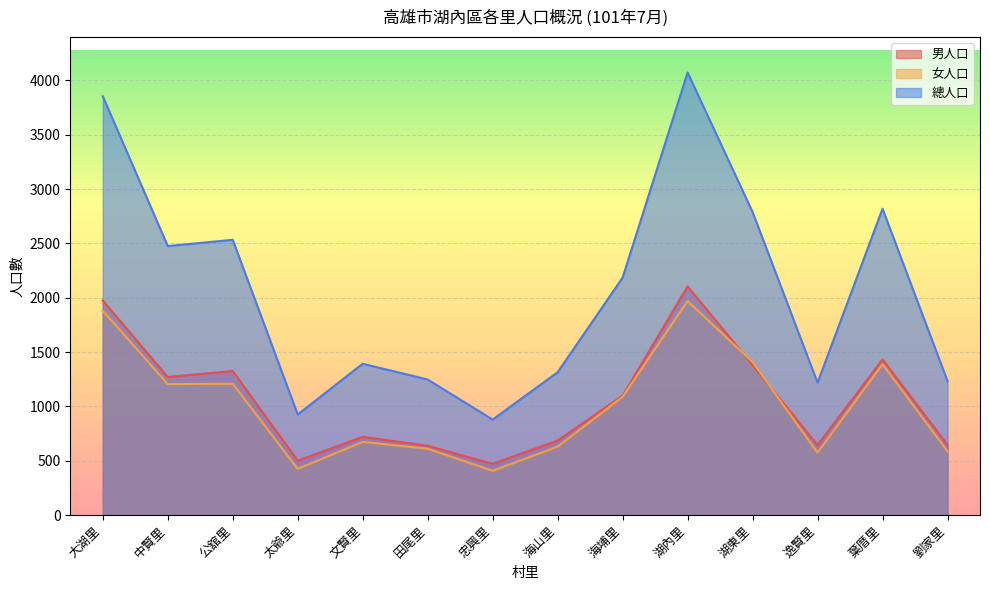

Is it true that 總人口 equals 2533 at 公舘里?

True